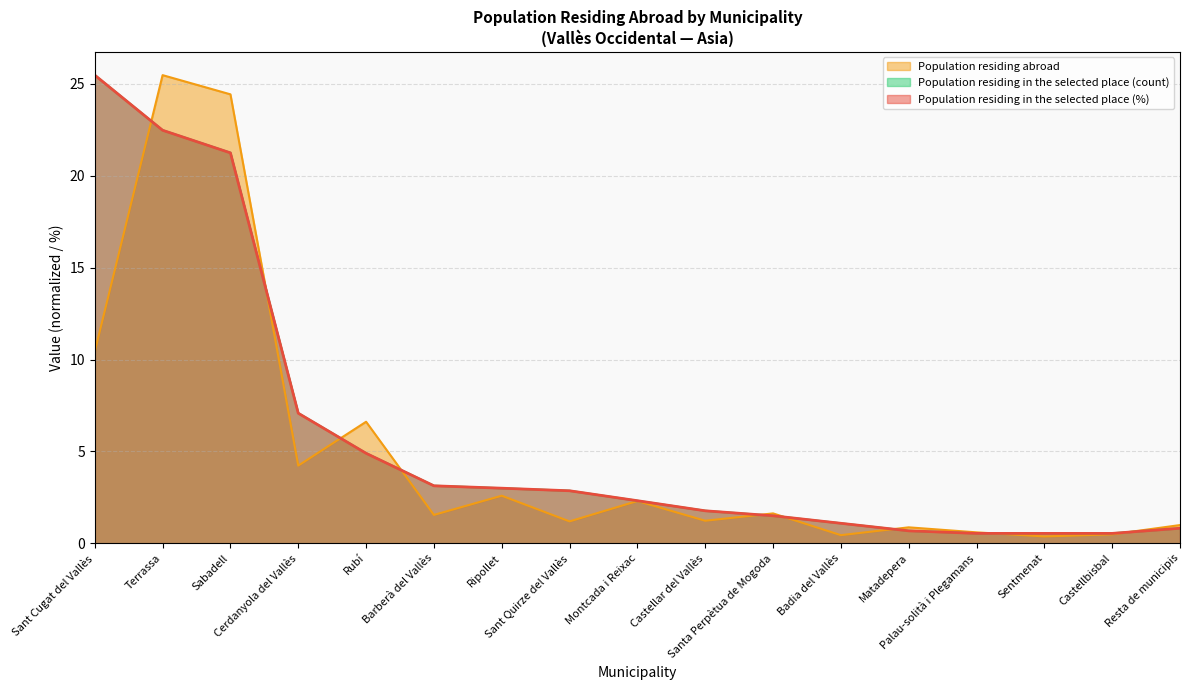

How many categories are shown in the chart?

17